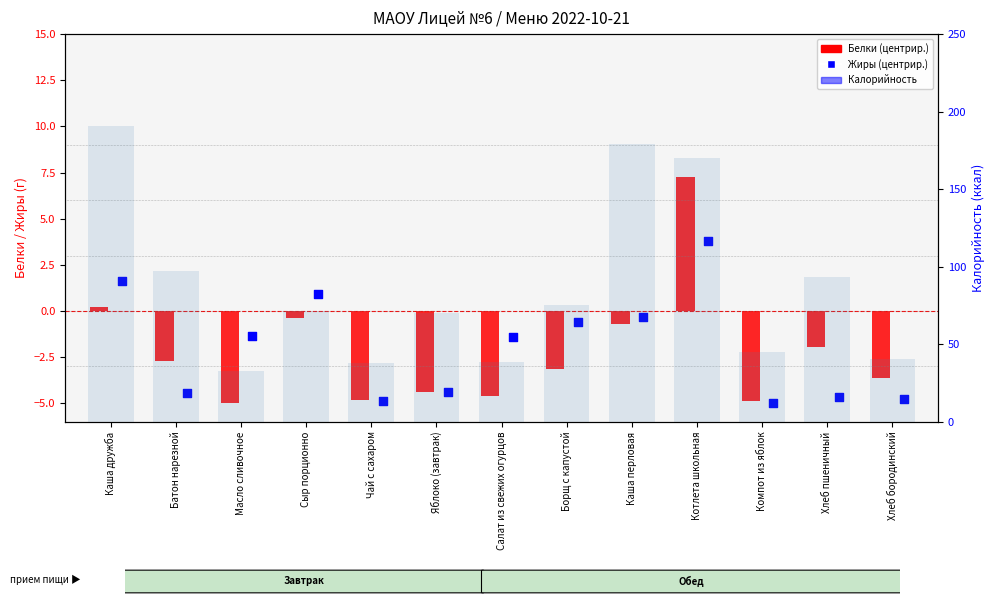

Is the value of Жиры (центрир.) at Хлеб бородинский greater than the value of Белки (центрир.) at Каша дружба?

No